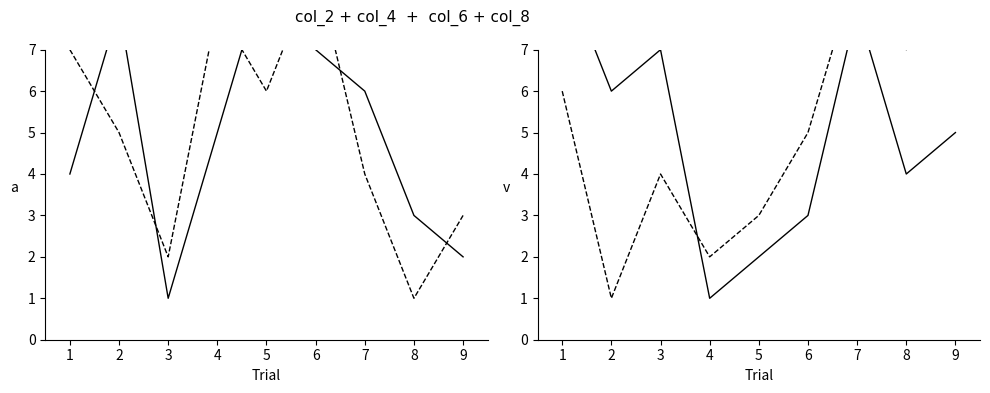

At which label does col_2 first exceed 5?

2